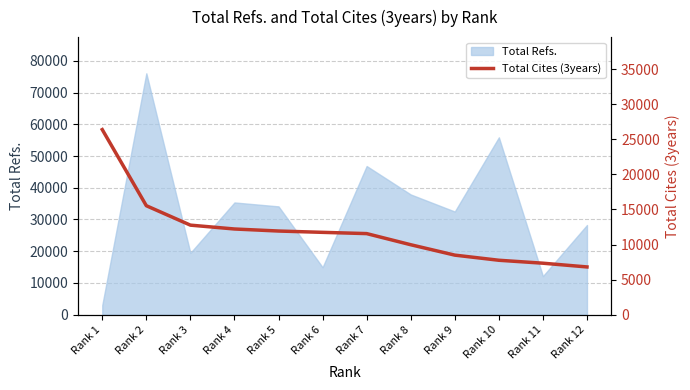

What is the minimum value for Total Refs.?

2974